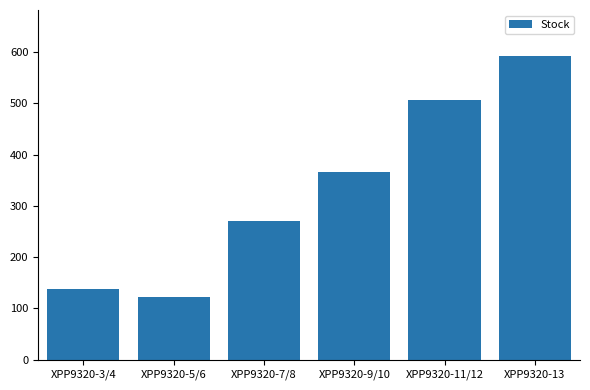

What is the maximum value shown in the chart?

593